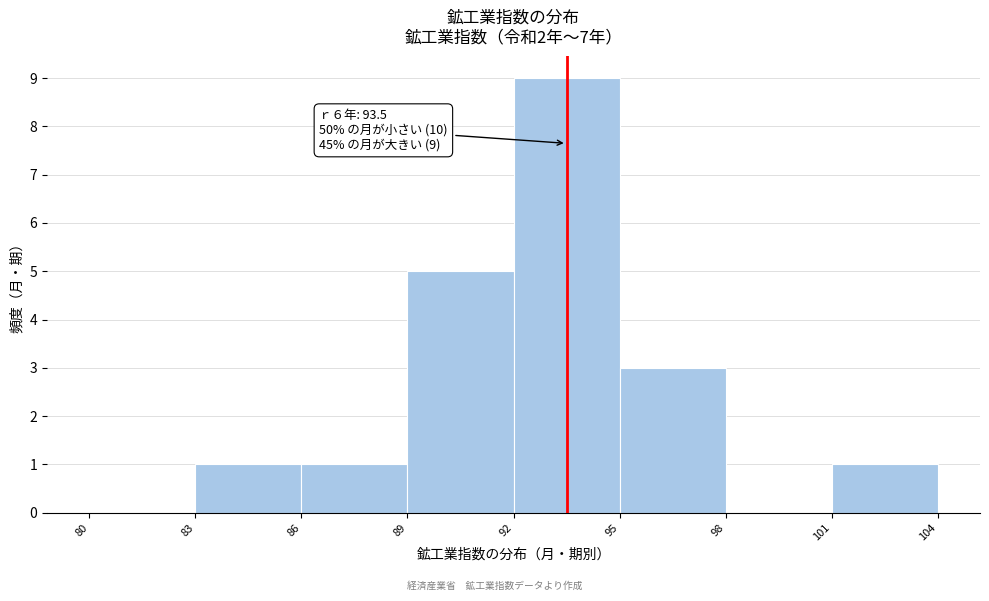

Over which range of the x-axis is the bar tallest?

92 to 95